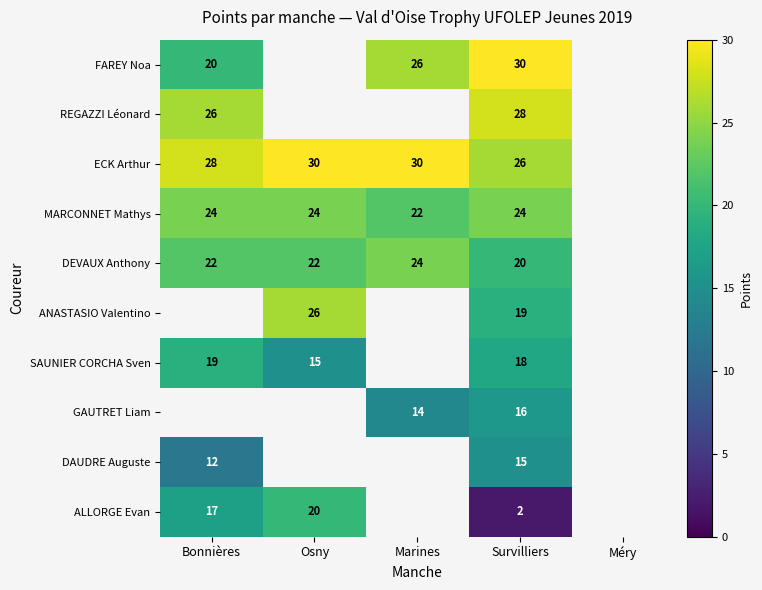

The DAUDRE Auguste series shows 3 at Survilliers. True or false?

False